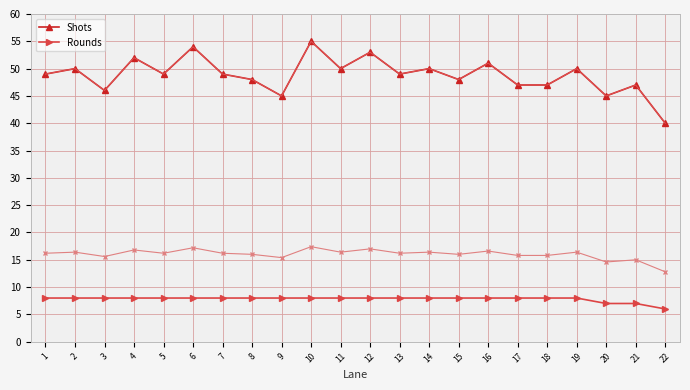

Between 5 and 9, which is larger?

5